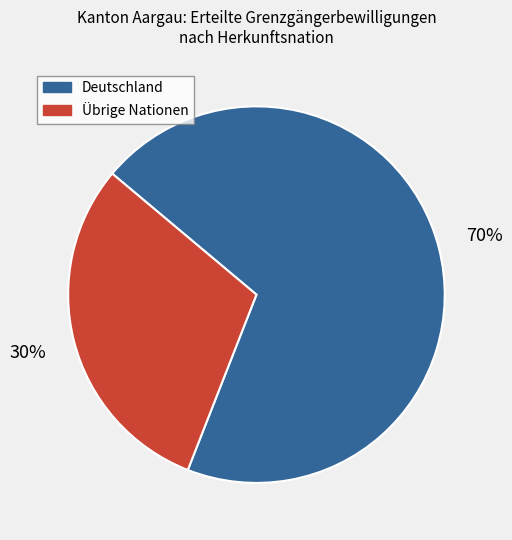

How many segments does this pie chart have?

2